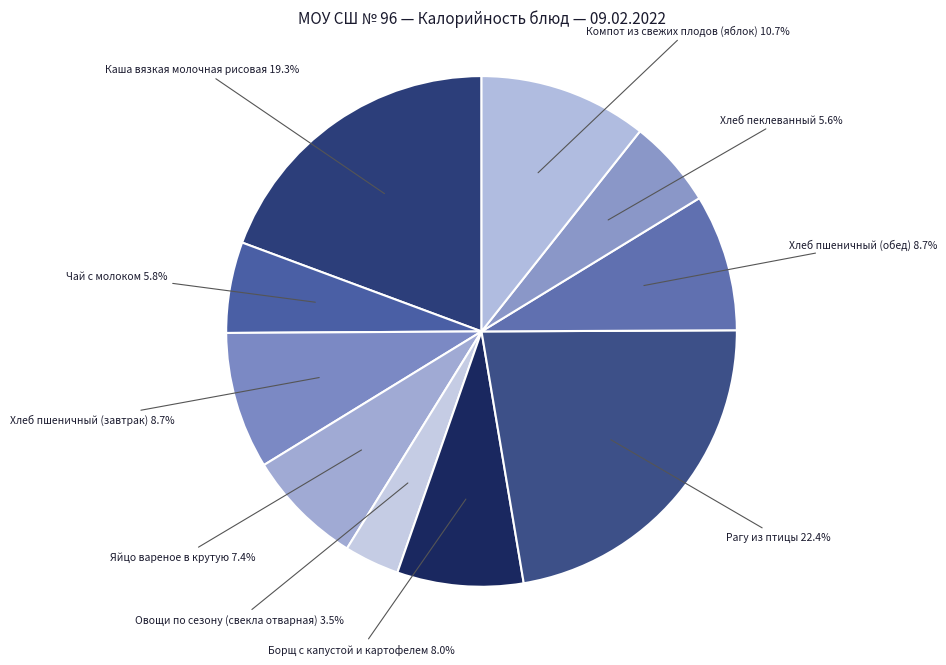

Does Компот из свежих плодов (яблок) represent more than half of the total?

No